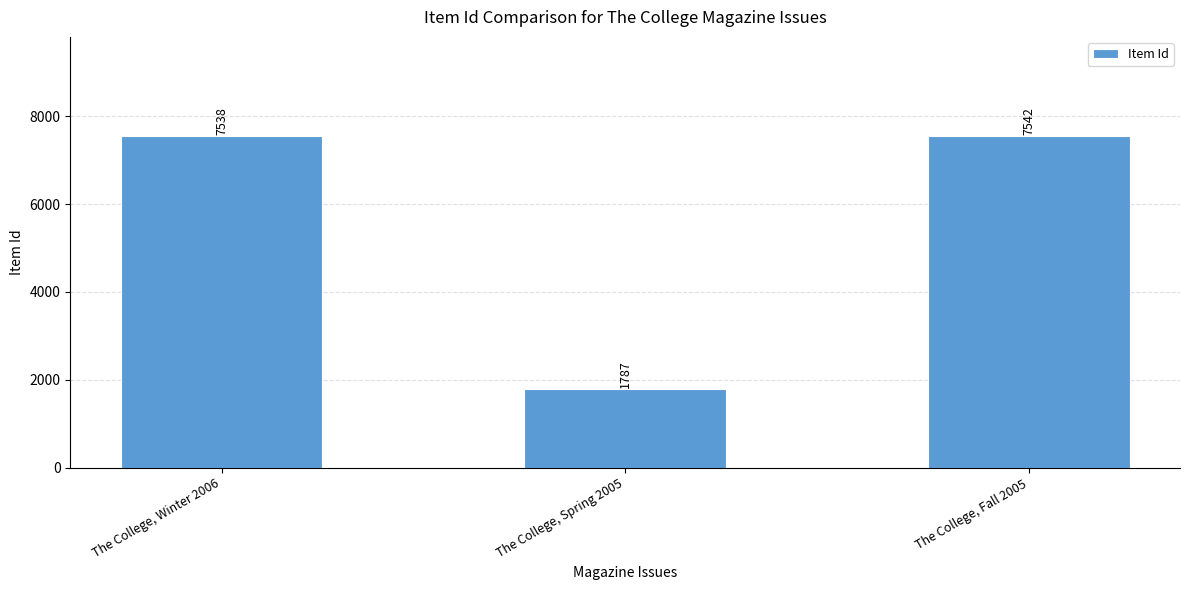

What is the difference between the maximum and minimum values?

5755